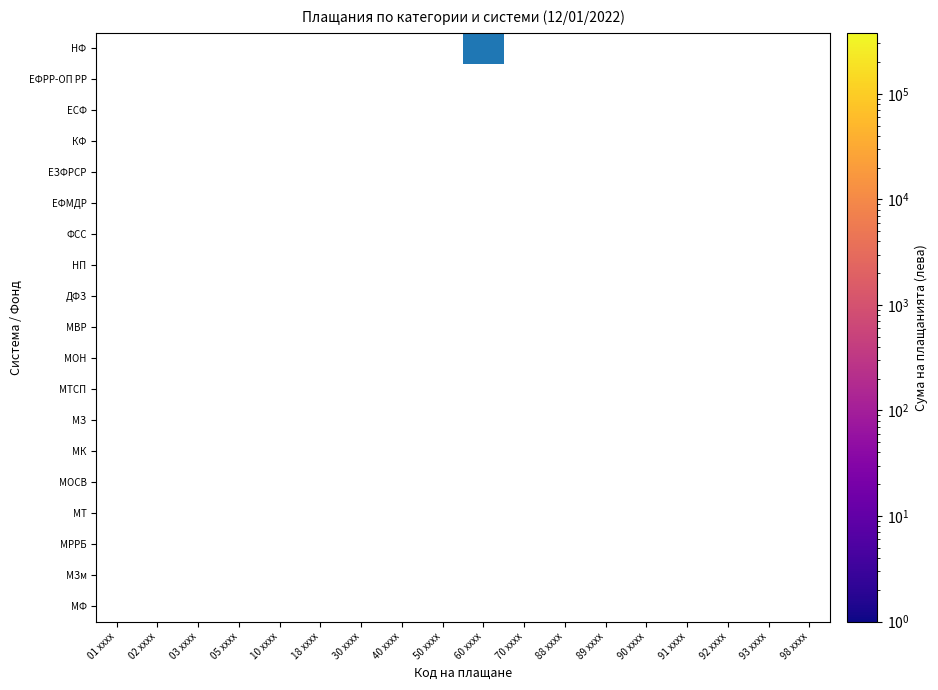

At which category does the chart reach its minimum across all series?

60 xxxx